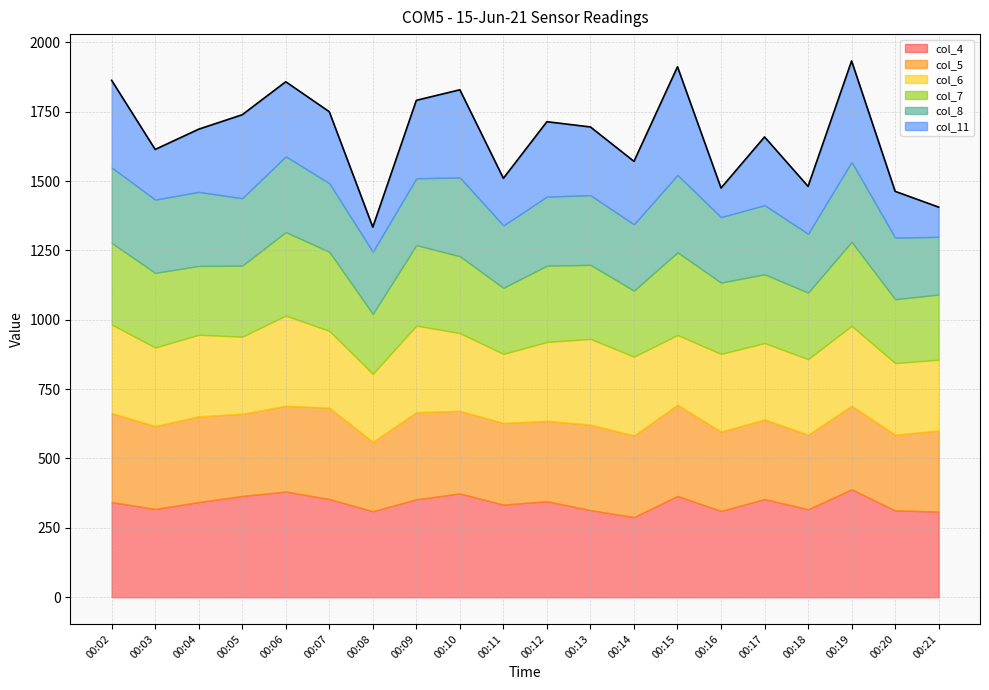

Reading left to right, transcribe all the data shown in this chart.

col_4: 00:02=343	00:03=318	00:04=343	00:05=365	00:06=381	00:07=354	00:08=310	00:09=353	00:10=374	00:11=334	00:12=346	00:13=314	00:14=289	00:15=365	00:16=311	00:17=354	00:18=317	00:19=389	00:20=313	00:21=309
col_5: 00:02=321	00:03=299	00:04=309	00:05=296	00:06=309	00:07=329	00:08=250	00:09=314	00:10=298	00:11=294	00:12=290	00:13=308	00:14=294	00:15=329	00:16=286	00:17=287	00:18=269	00:19=301	00:20=273	00:21=292
col_6: 00:02=319	00:03=283	00:04=294	00:05=278	00:06=325	00:07=277	00:08=245	00:09=312	00:10=280	00:11=249	00:12=284	00:13=309	00:14=284	00:15=251	00:16=280	00:17=275	00:18=272	00:19=288	00:20=258	00:21=255
col_7: 00:02=294	00:03=269	00:04=248	00:05=256	00:06=301	00:07=285	00:08=216	00:09=290	00:10=277	00:11=238	00:12=275	00:13=267	00:14=238	00:15=298	00:16=257	00:17=248	00:18=240	00:19=303	00:20=230	00:21=235
col_8: 00:02=272	00:03=264	00:04=267	00:05=243	00:06=273	00:07=247	00:08=224	00:09=241	00:10=284	00:11=225	00:12=249	00:13=251	00:14=239	00:15=279	00:16=236	00:17=249	00:18=212	00:19=288	00:20=222	00:21=208
col_11: 00:02=314	00:03=181	00:04=226	00:05=301	00:06=269	00:07=258	00:08=89	00:09=281	00:10=316	00:11=170	00:12=270	00:13=246	00:14=227	00:15=390	00:16=105	00:17=246	00:18=171	00:19=364	00:20=167	00:21=107